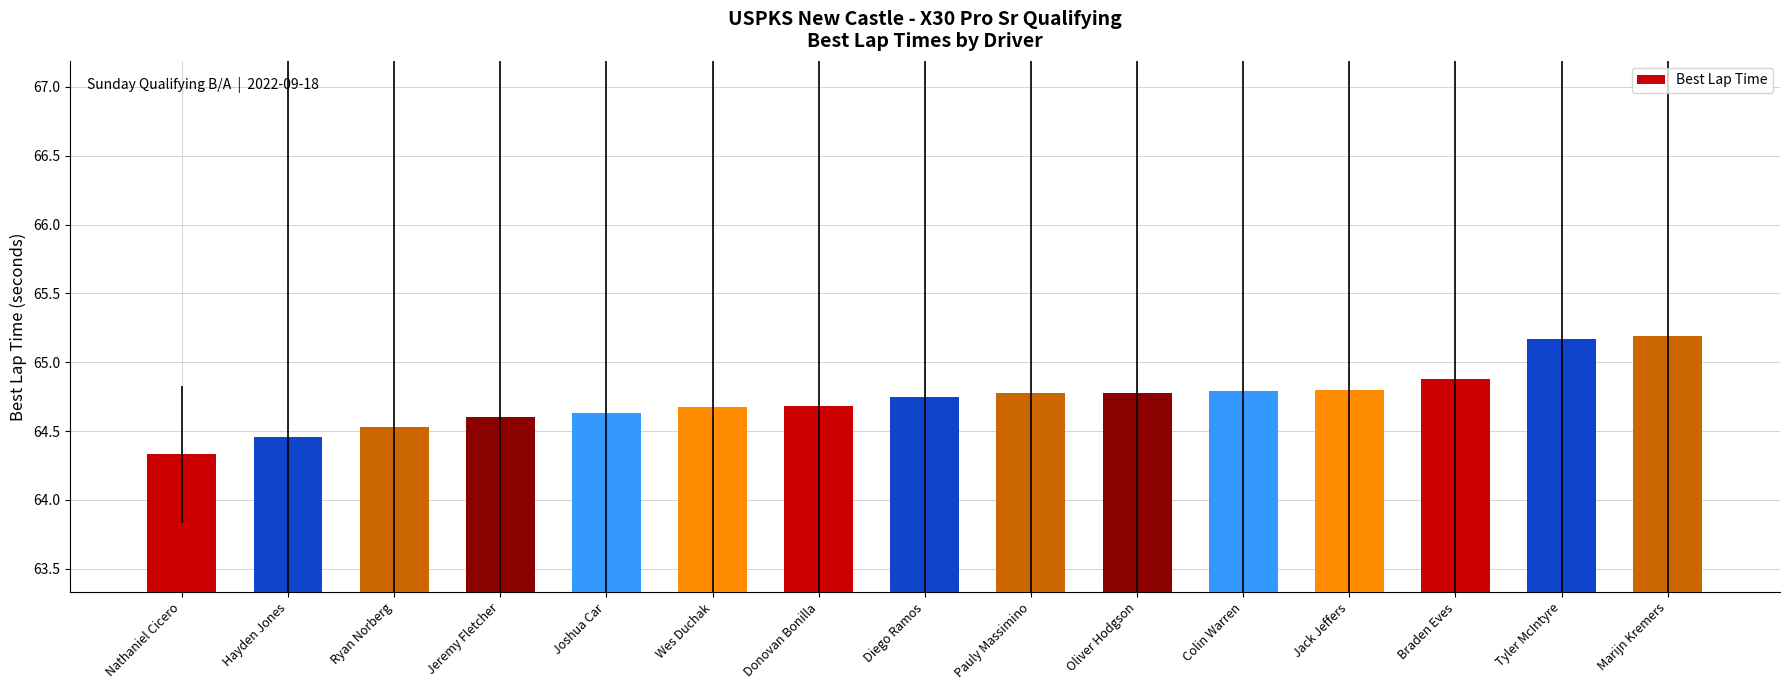

Is it true that the value at Tyler McIntyre is 45.0?

False